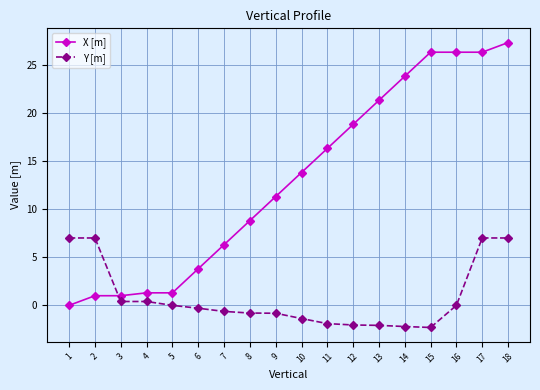

What is the spread (max minus min) of values at 11?

18.2